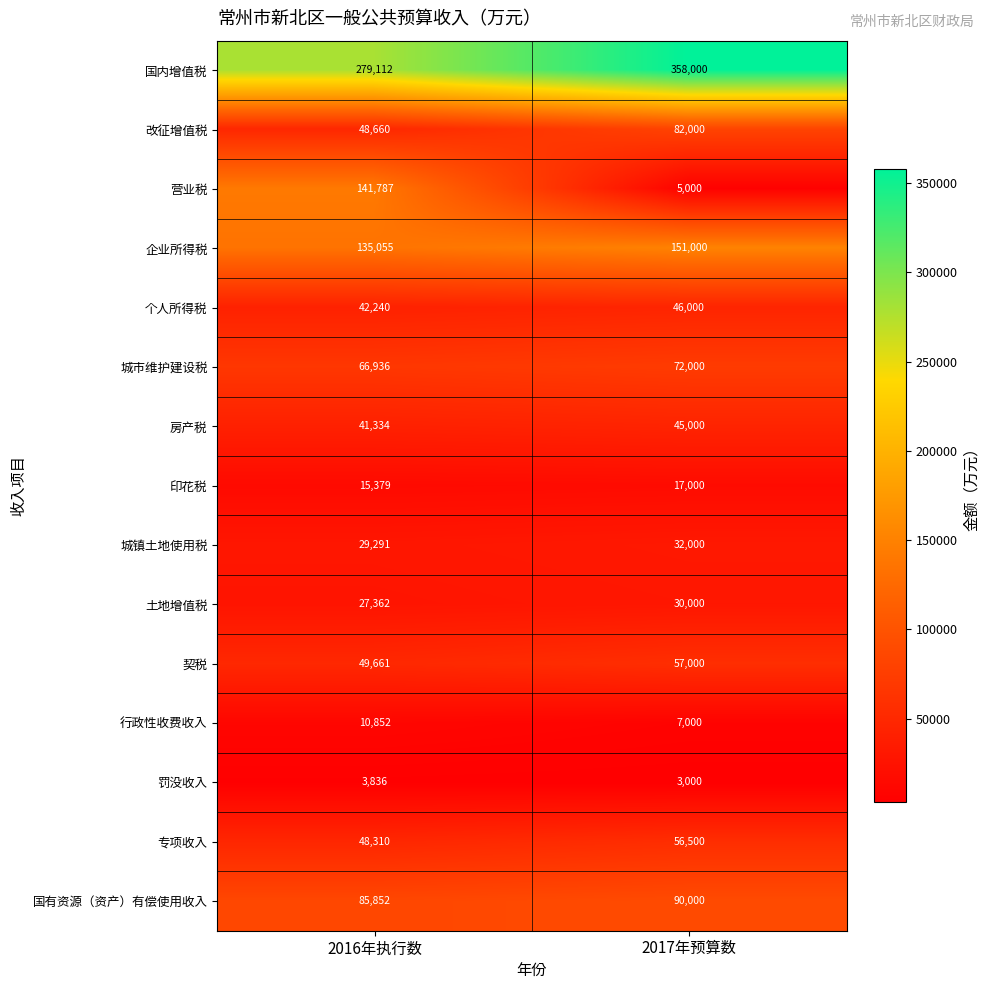

Rank the series by their maximum value, from highest to lowest.

国内增值税, 企业所得税, 营业税, 国有资源（资产）有偿使用收入, 改征增值税, 城市维护建设税, 契税, 专项收入, 个人所得税, 房产税, 城镇土地使用税, 土地增值税, 印花税, 行政性收费收入, 罚没收入